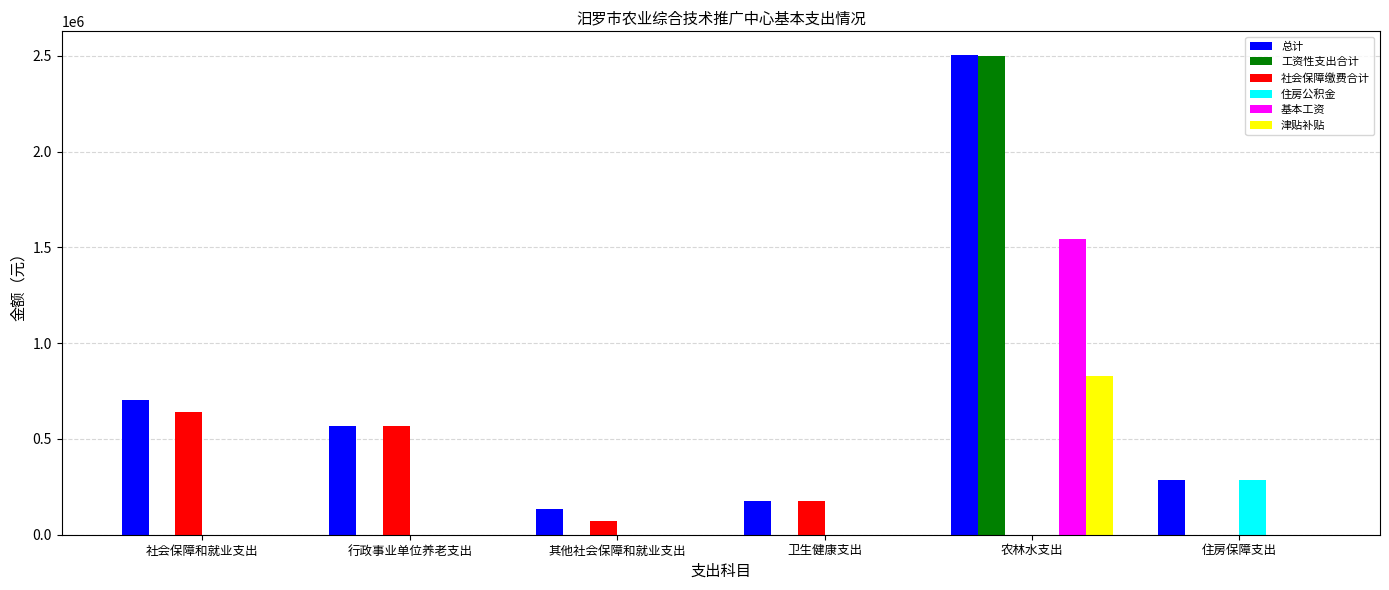

At which category does the chart reach its peak across all series?

农林水支出